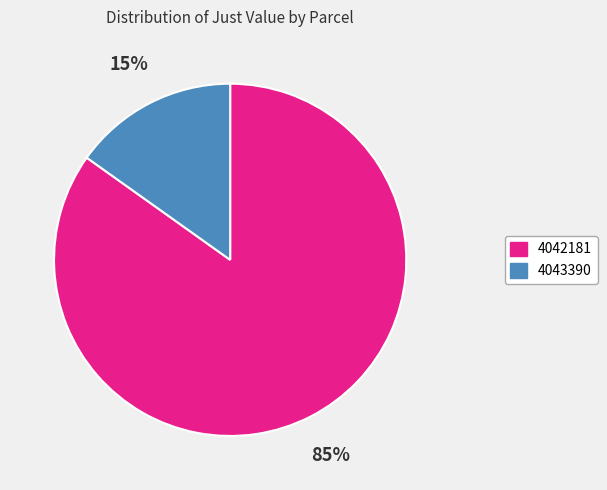

To the nearest percent, what percentage of the pie is 4043390?

15%